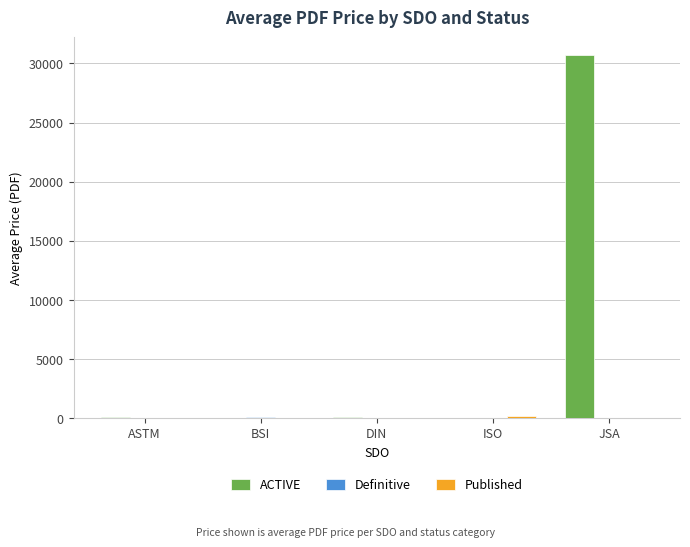

What is the maximum value for ACTIVE?

30700.0